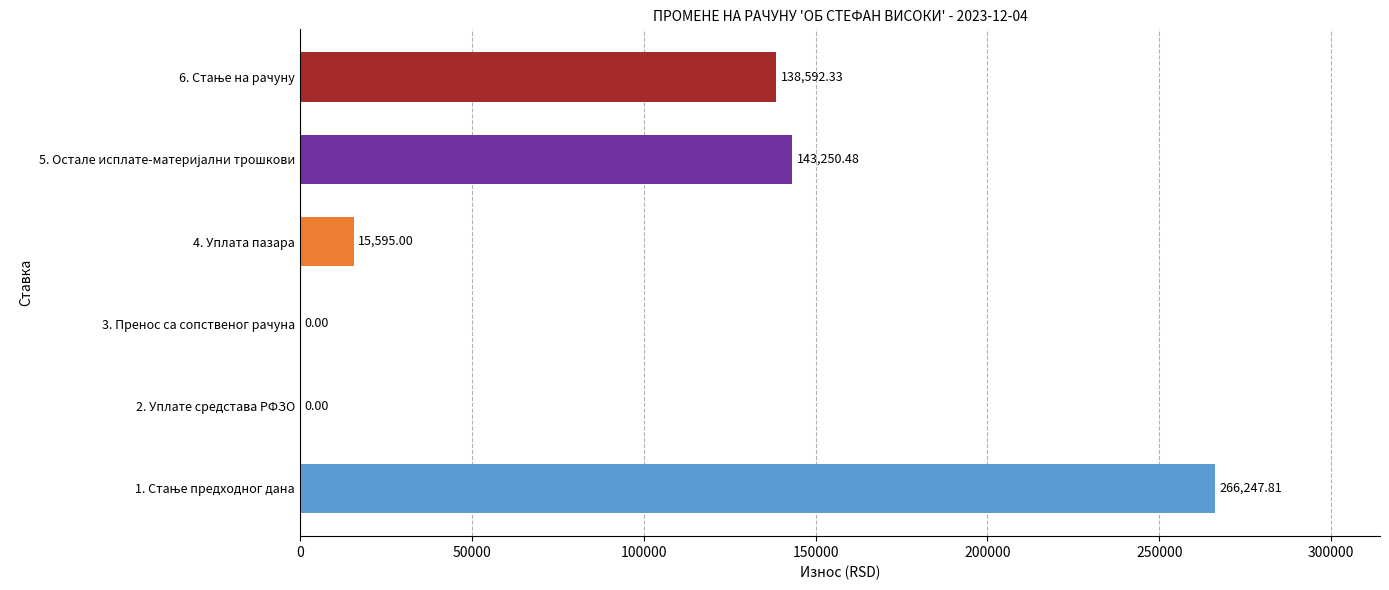

Which has a higher value, 3. Пренос са сопственог рачуна or 4. Уплата пазара?

4. Уплата пазара